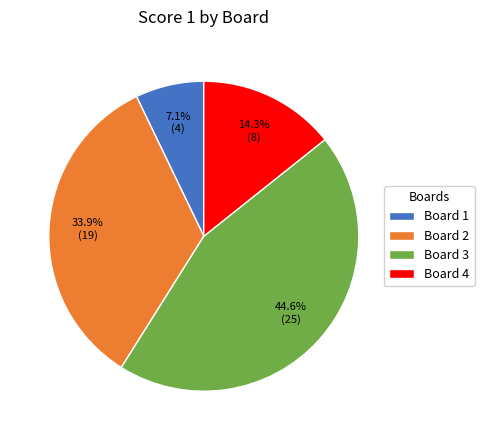

Rank the categories by value from highest to lowest.

Board 3, Board 2, Board 4, Board 1